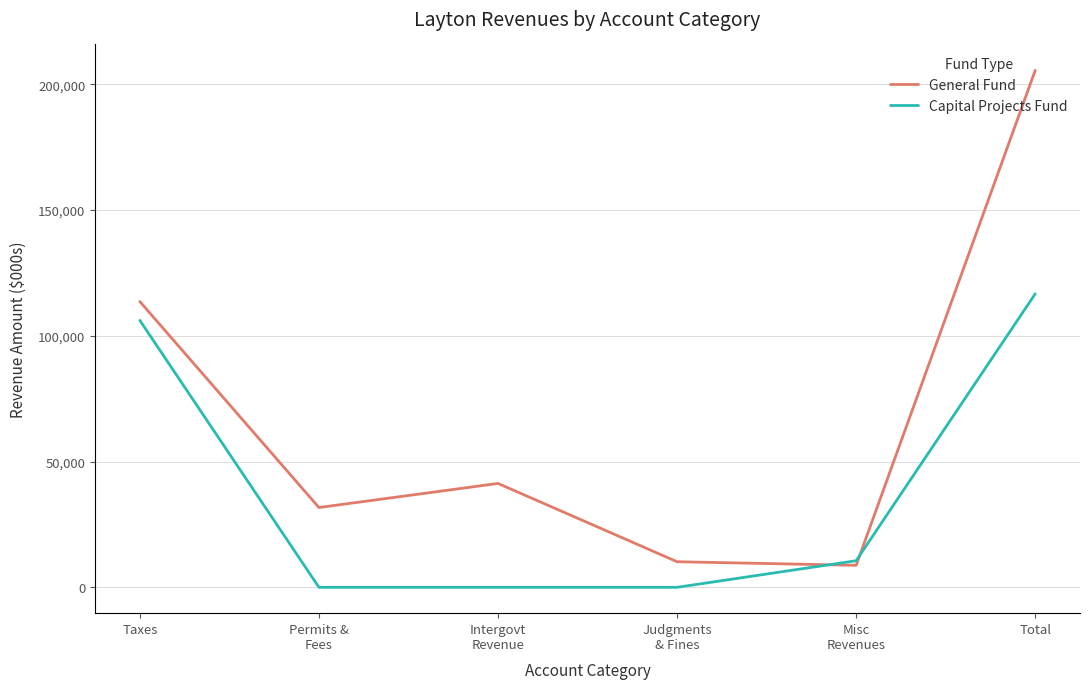

What is the total value across all series at Intergovt
Revenue?

41289